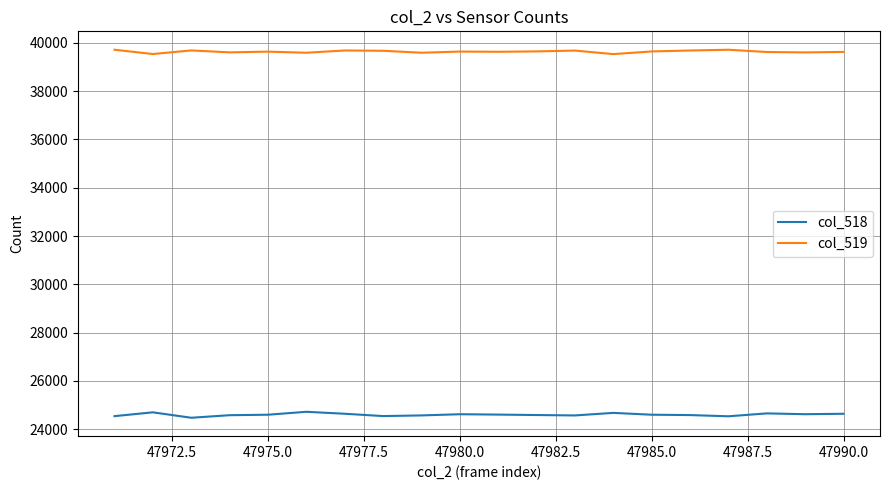

Rank the series by their average value, from lowest to highest.

col_518, col_519